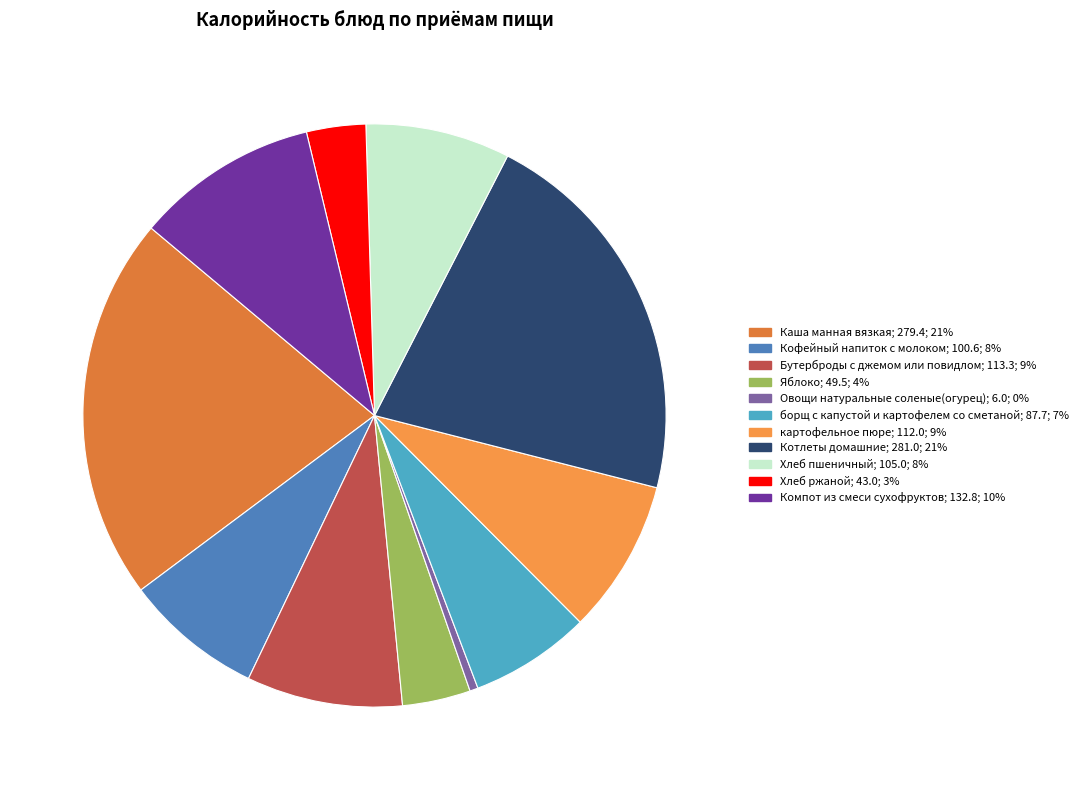

To the nearest percent, what percentage of the pie is Хлеб ржаной?

3%